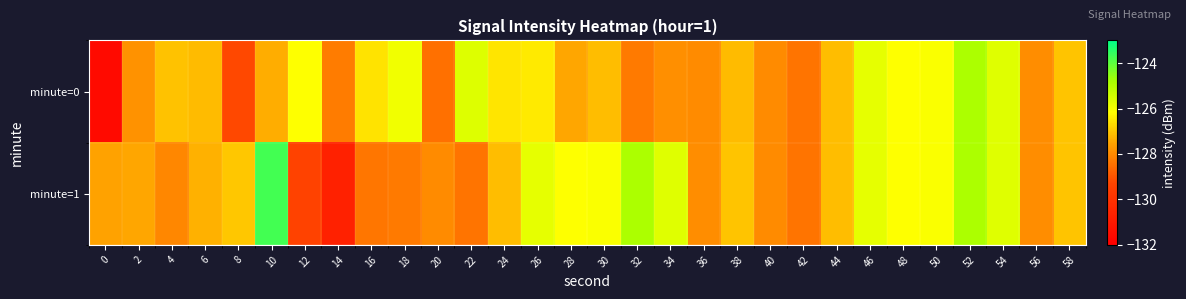

Reading left to right, list all the values displayed in this chart.

minute=0: 0=-131.6	2=-127.8	4=-127.0	6=-127.2	8=-129.2	10=-127.4	12=-126.1	14=-128.3	16=-126.6	18=-126.0	20=-128.5	22=-125.6	24=-126.5	26=-126.5	28=-127.5	30=-127.1	32=-128.3	34=-127.9	36=-128.0	38=-127.2	40=-128.0	42=-128.4	44=-127.1	46=-125.7	48=-126.1	50=-126.1	52=-124.8	54=-125.7	56=-128.0	58=-127.0
minute=1: 0=-127.6	2=-127.5	4=-128.0	6=-127.3	8=-127.0	10=-123.7	12=-129.4	14=-130.7	16=-128.3	18=-128.3	20=-128.0	22=-128.4	24=-127.1	26=-125.7	28=-126.1	30=-126.1	32=-124.8	34=-125.7	36=-128.0	38=-127.0	40=-128.0	42=-128.4	44=-127.1	46=-125.7	48=-126.1	50=-126.1	52=-124.8	54=-125.7	56=-128.0	58=-127.0